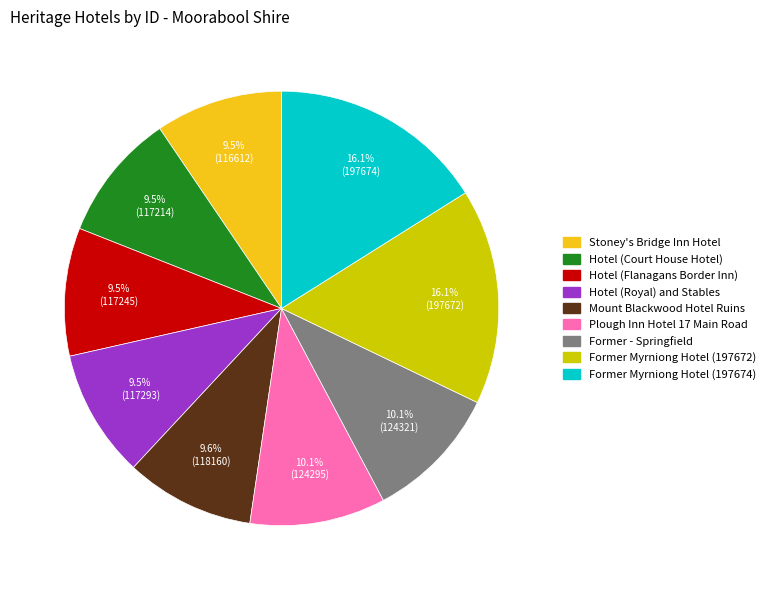

True or false: Mount Blackwood Hotel Ruins accounts for 1% of the total.

False